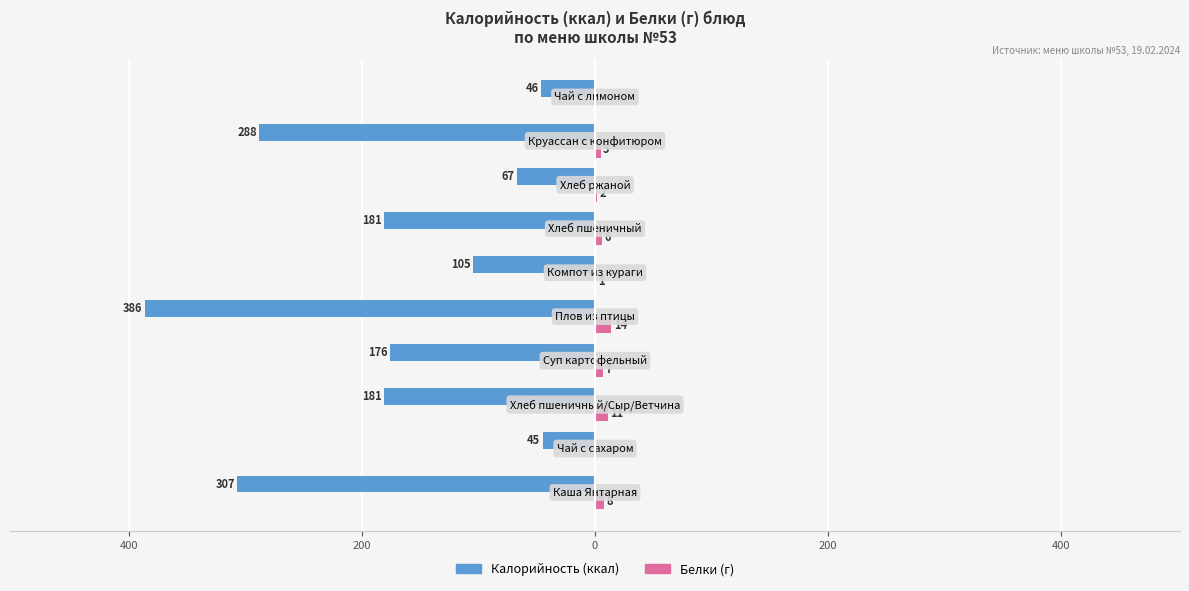

How many series are shown in this chart?

2